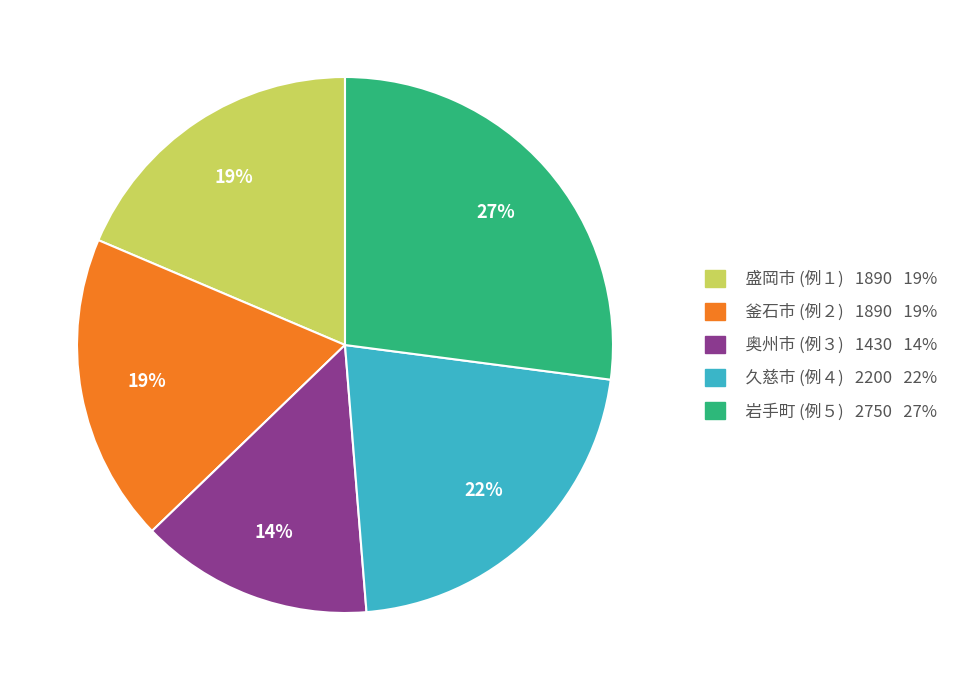

The 釜石市 (例２) slice represents 19% of the pie. True or false?

True